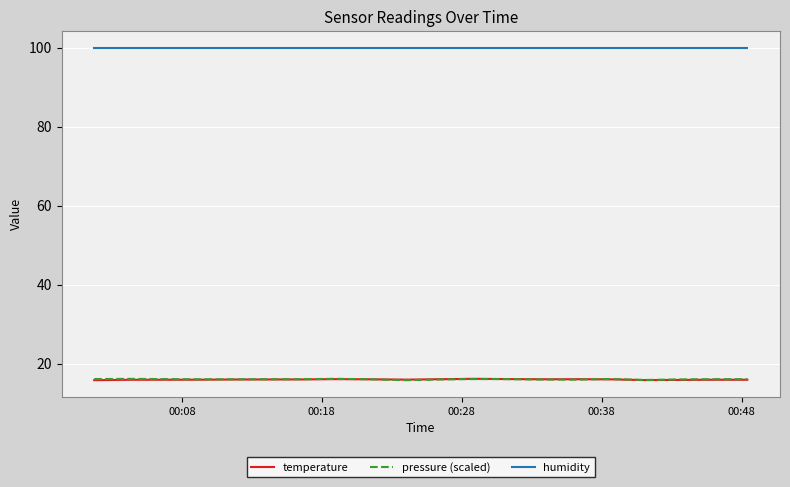

Which series has the largest total across all categories?

humidity